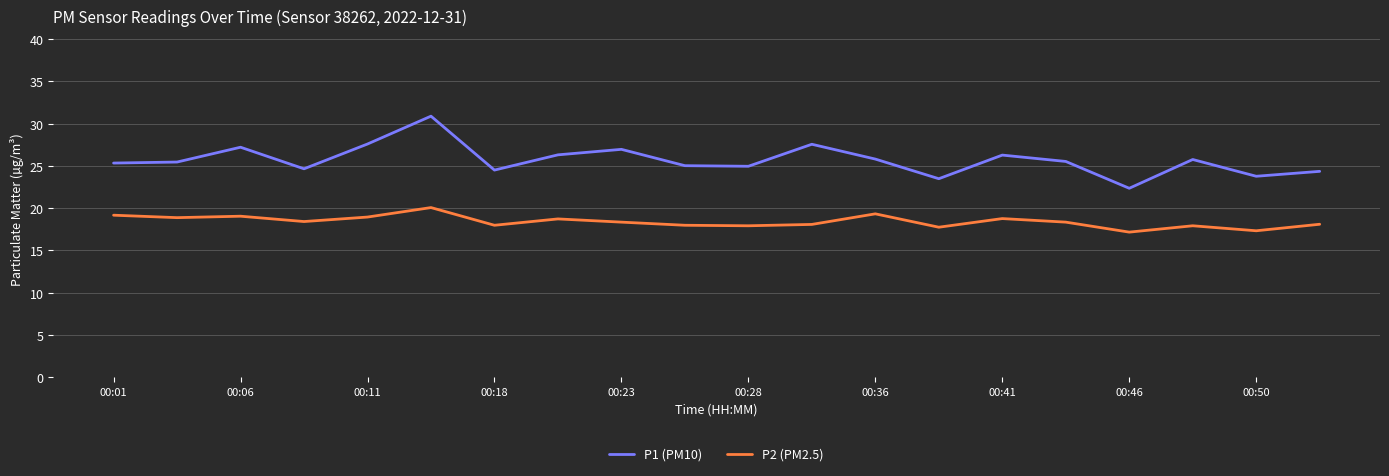

Rank the series by their average value, from highest to lowest.

P1 (PM10), P2 (PM2.5)